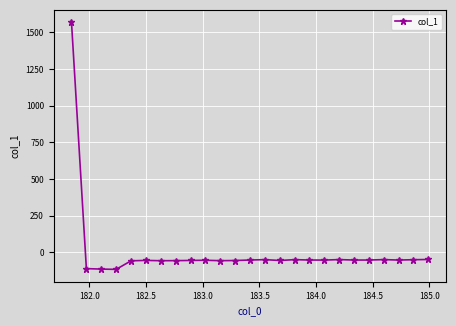

What is the maximum value shown in the chart?

1568.9